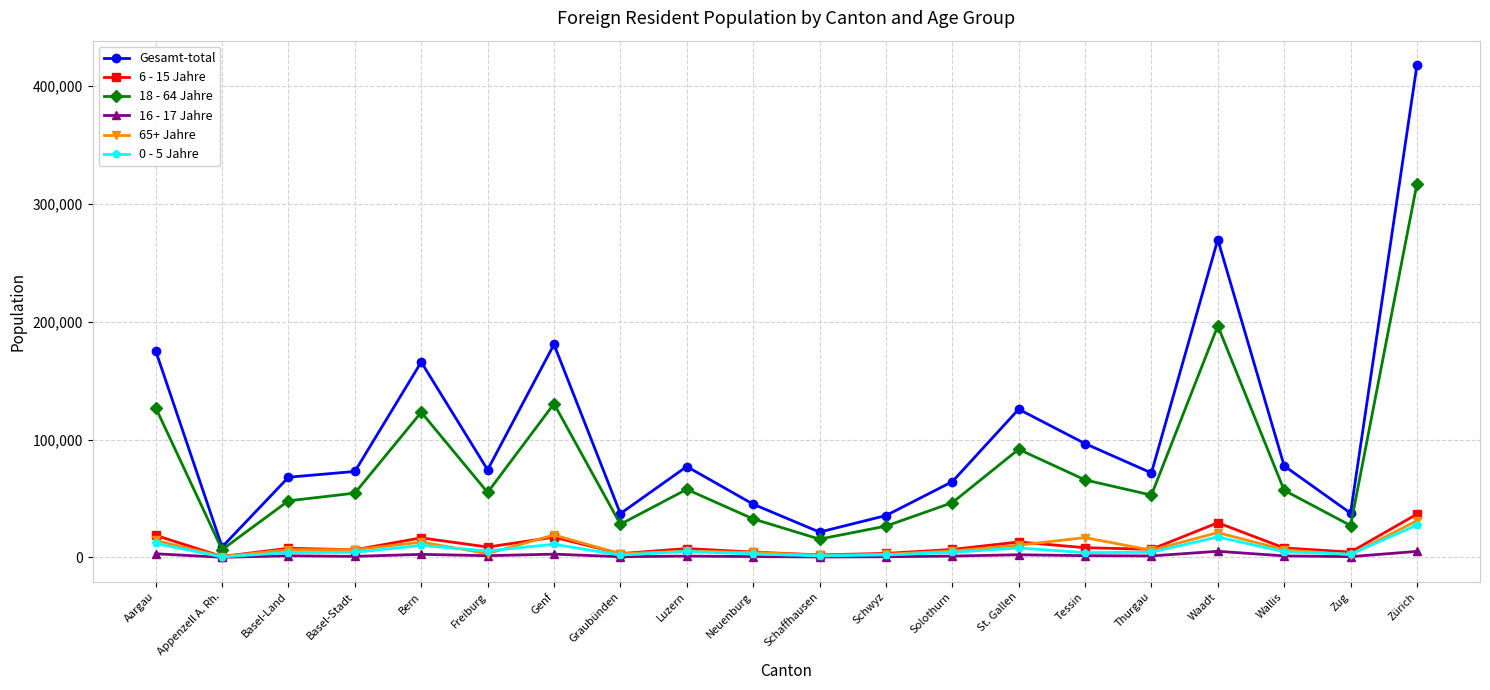

The 18 - 64 Jahre series shows 97231 at Tessin. True or false?

False